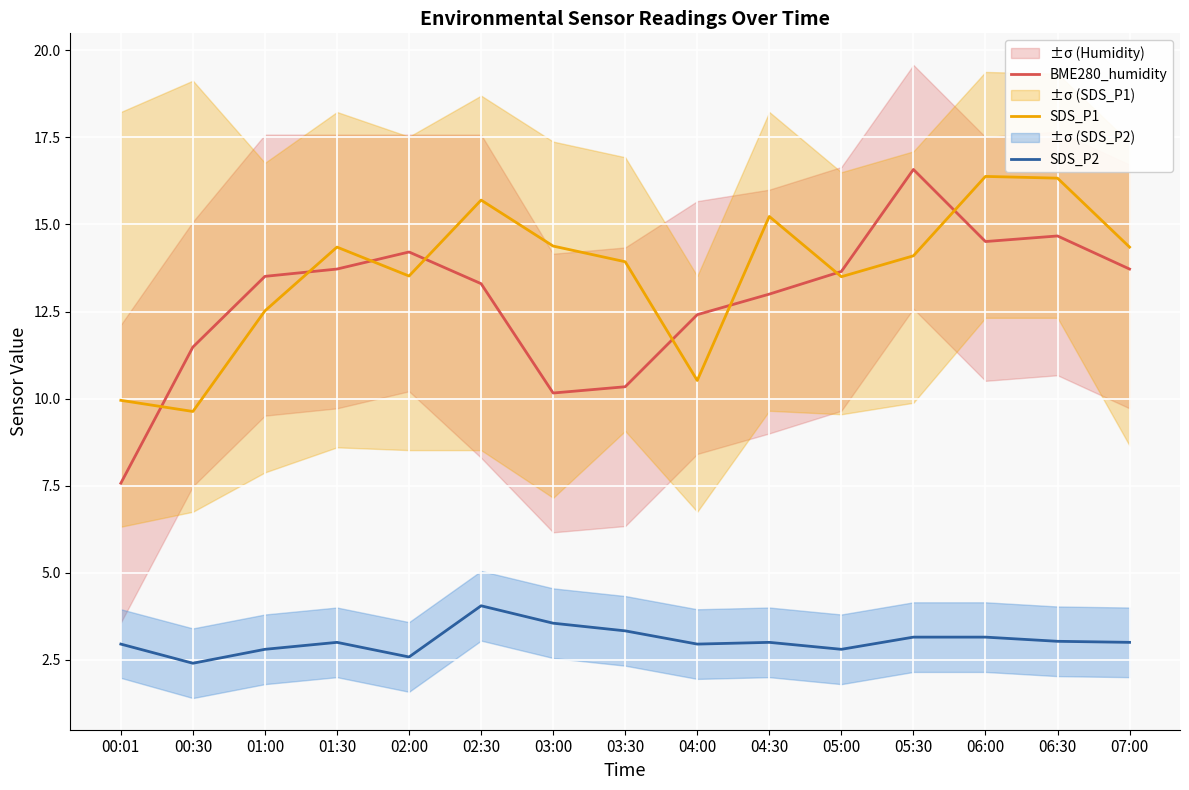

Count the number of data series in this chart.

3